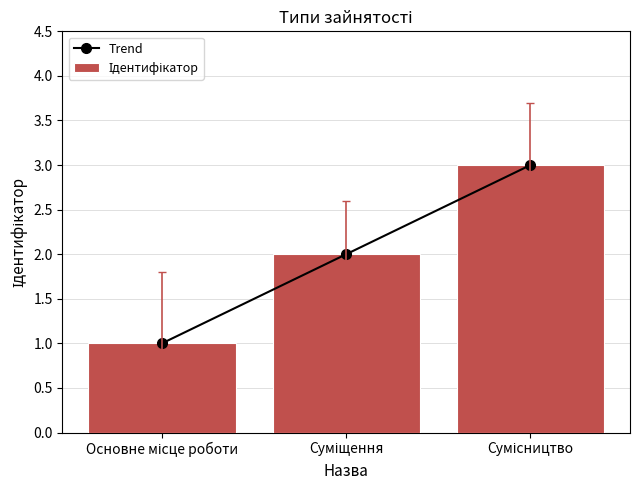

What is the difference between the maximum and minimum values in the Trend series?

2